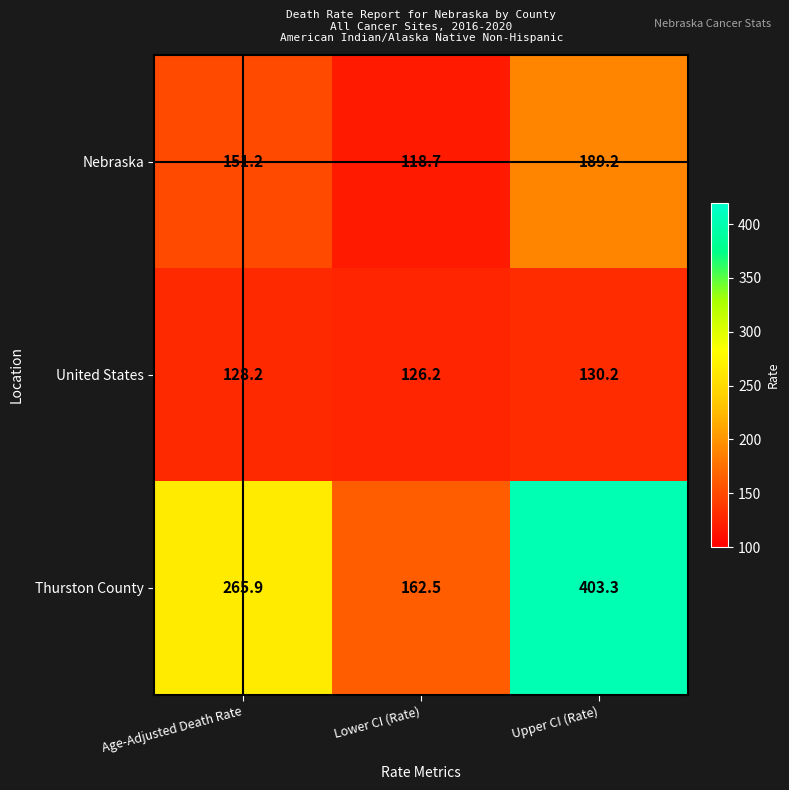

At which category is the sum across all series the highest?

Upper CI (Rate)